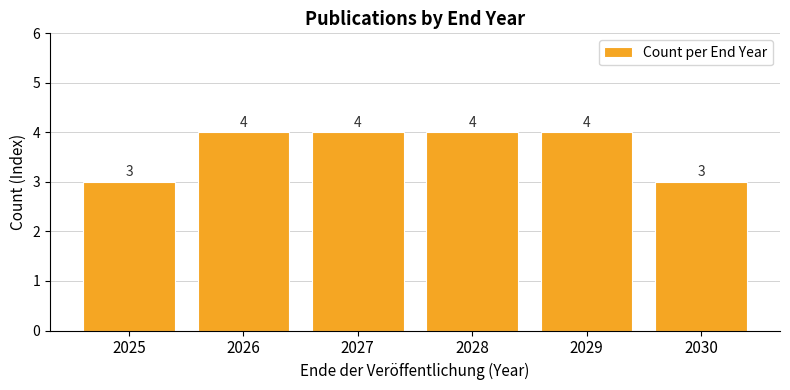

How many values are below 4?

2